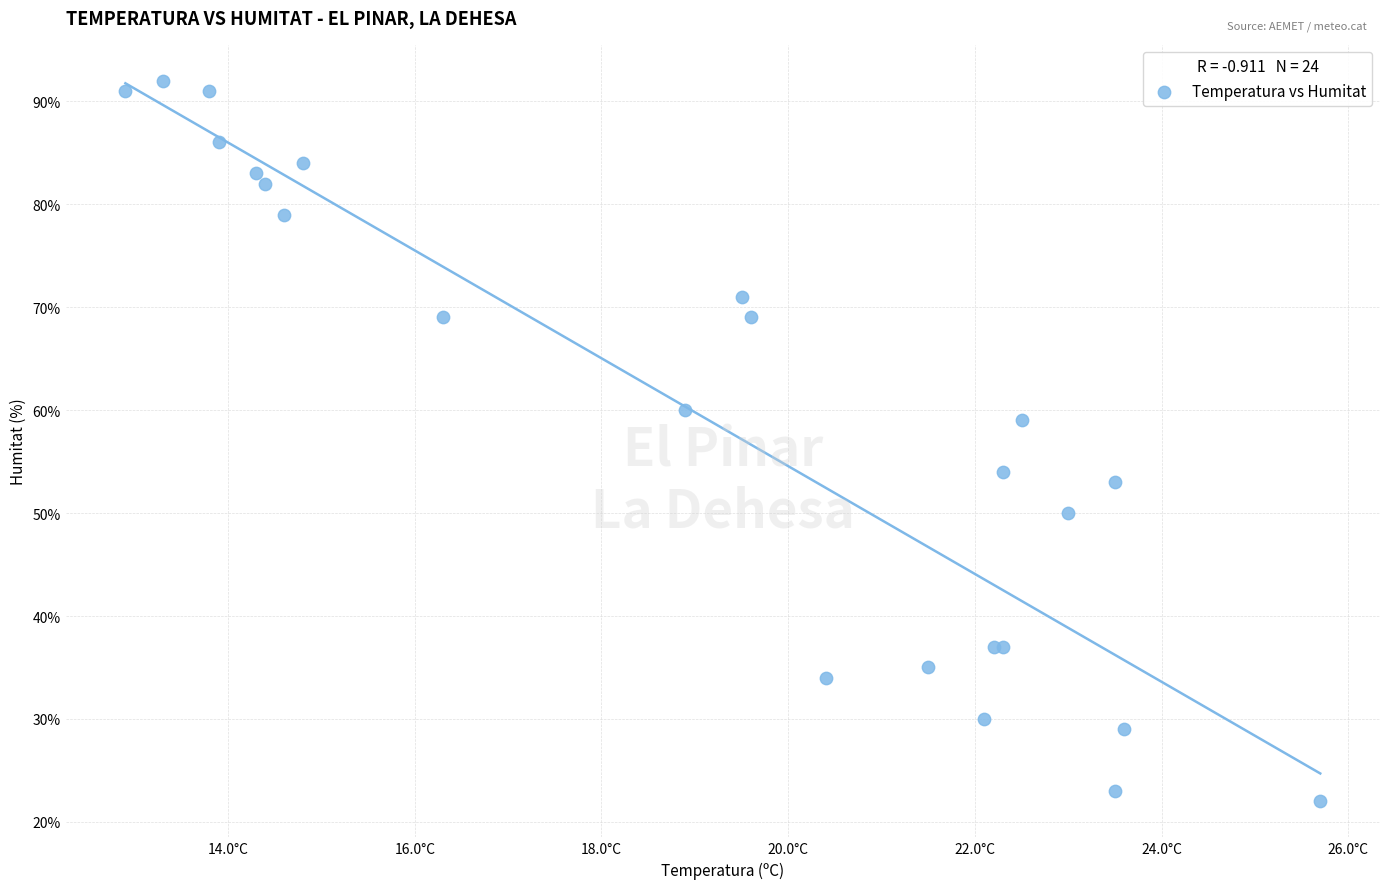

What Y value in the scatter plot is closest to 57?

59